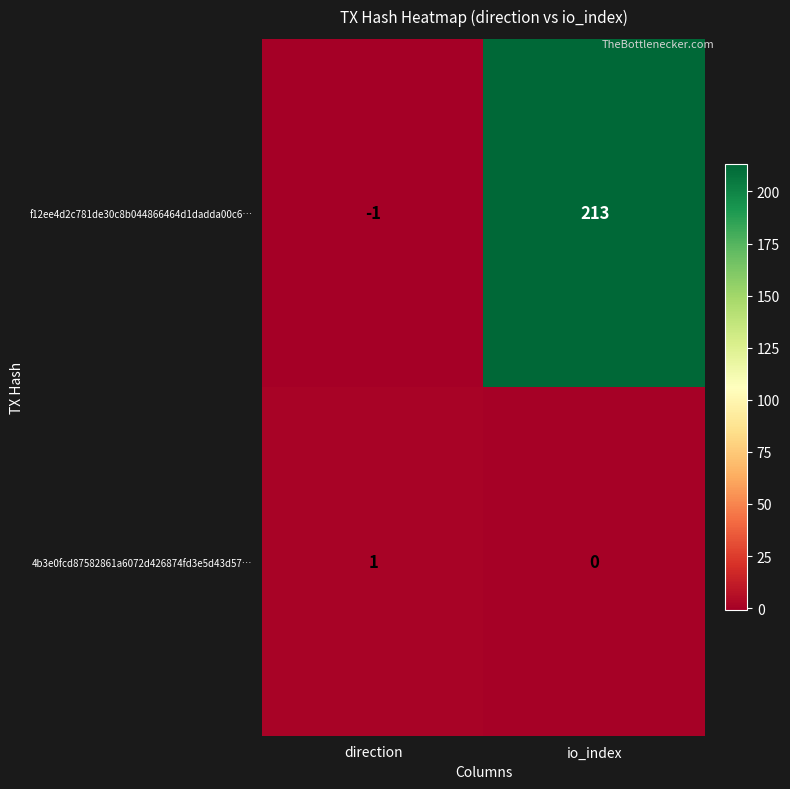

Is it true that f12ee4d2c781de30c8b044866464d1dadda00c6… equals 68 at io_index?

False